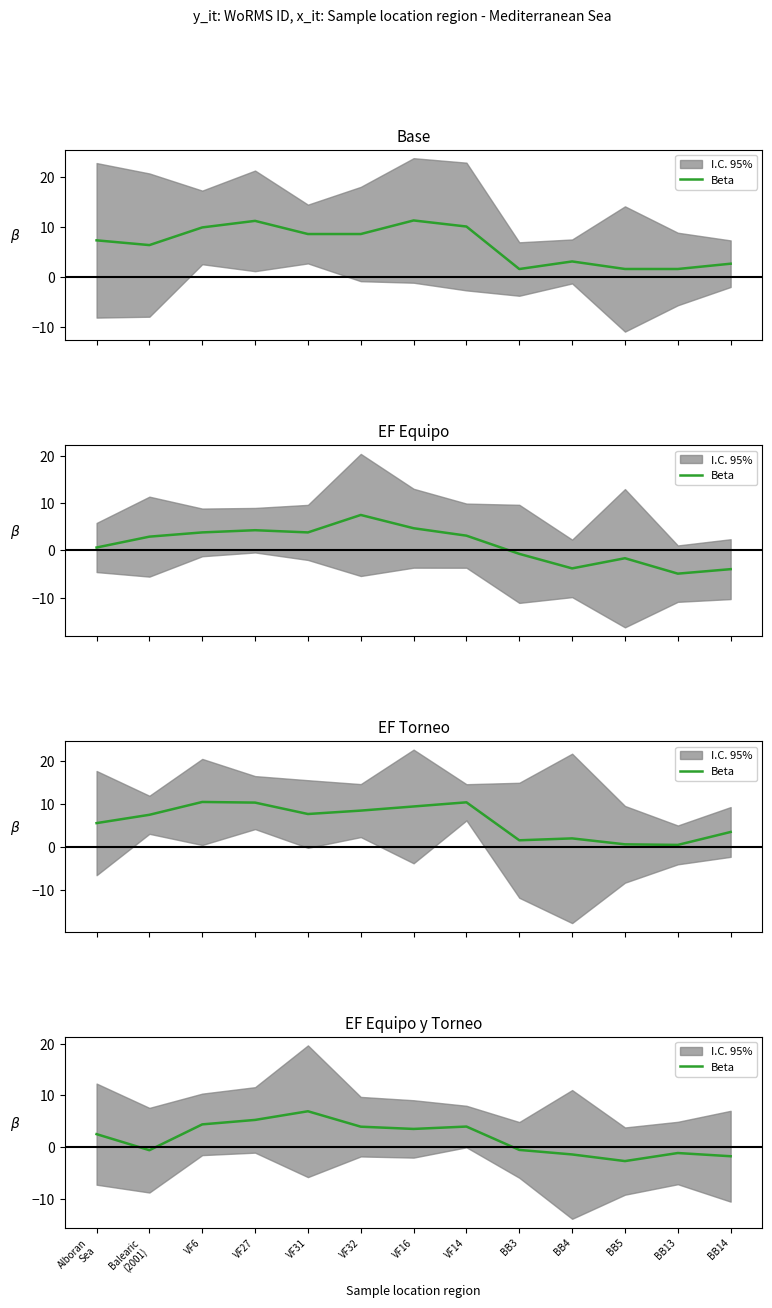

Is it true that the value at BB3 is -0.6?

True